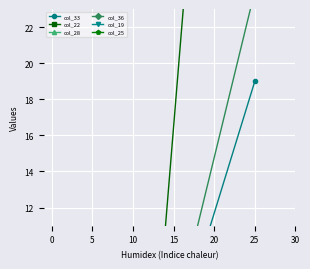

How many lines are shown in the chart?

6